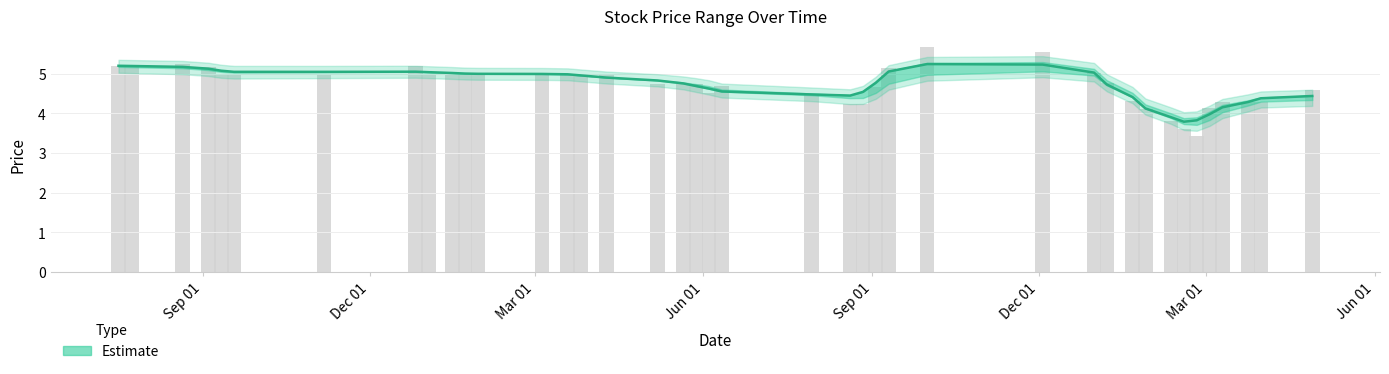

The value of Closing at 07/05/2023 is 3.3. True or false?

False